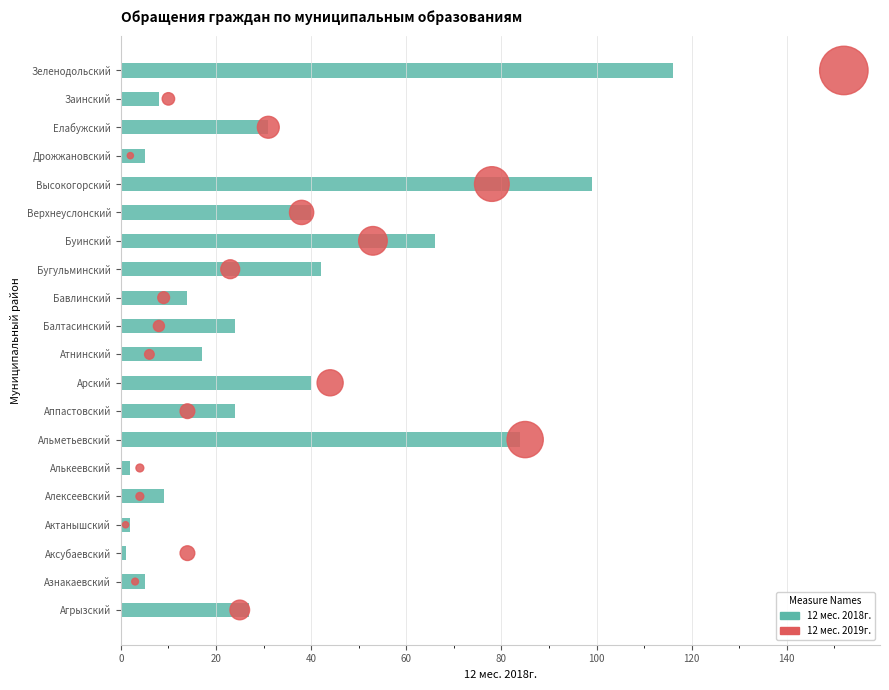

What are all the series names shown in the legend?

12 мес. 2018г., 12 мес. 2019г.